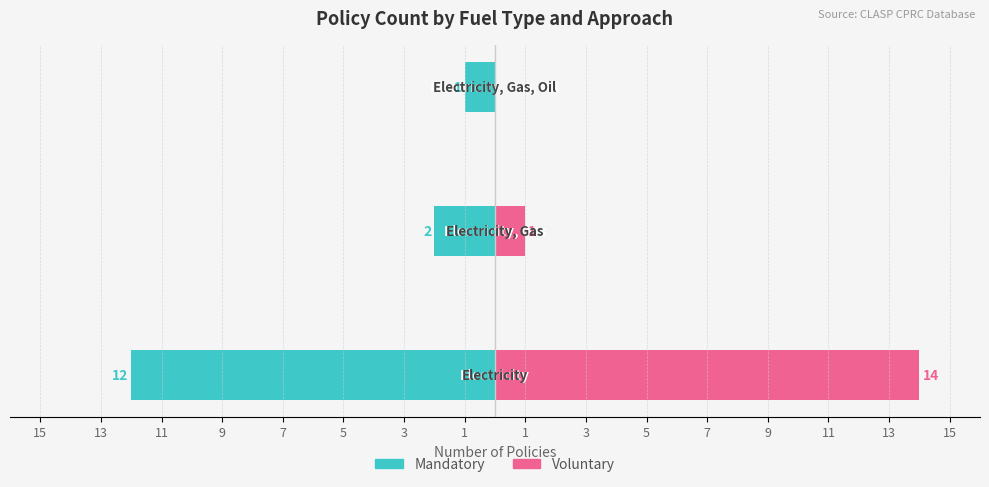

Count the number of data series in this chart.

2